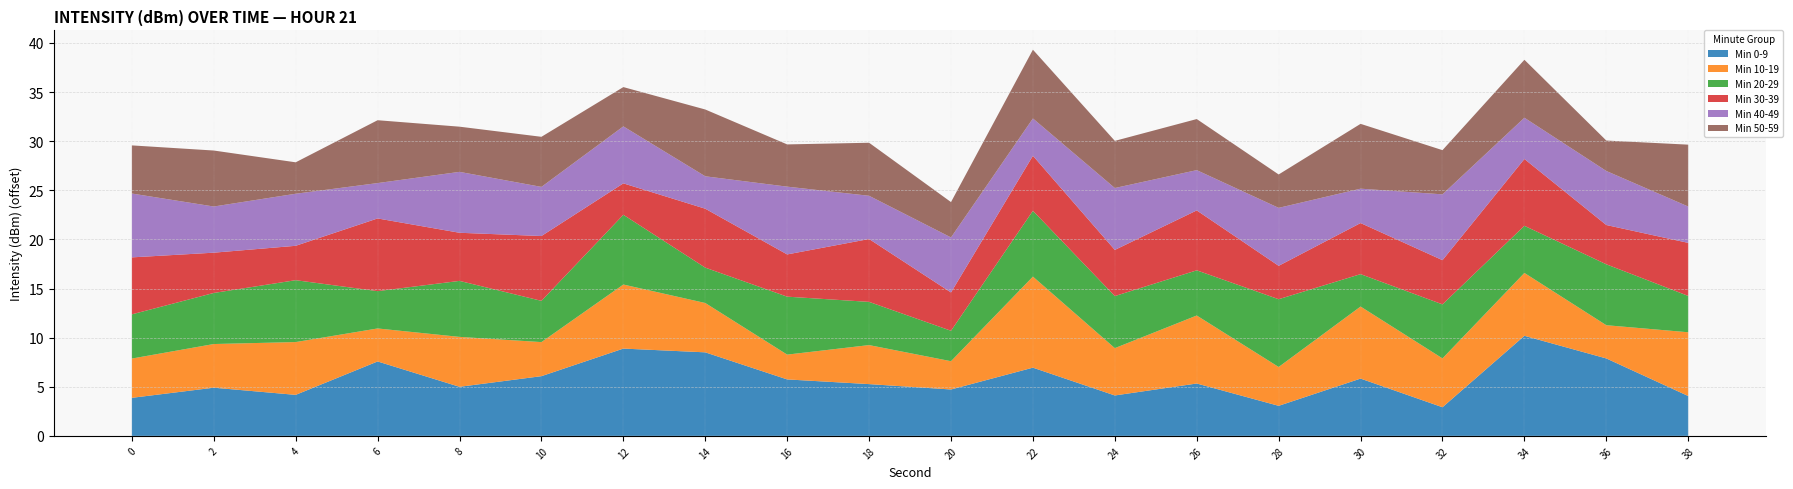

What is the total value across all series at 36?

30.1